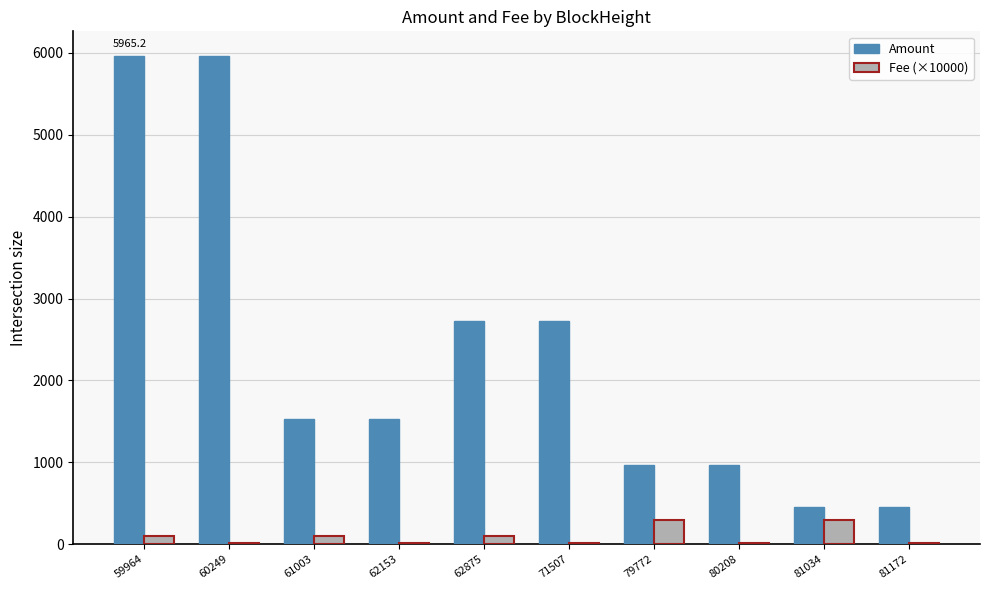

The value of Amount at 59964 is 5965.2. True or false?

True